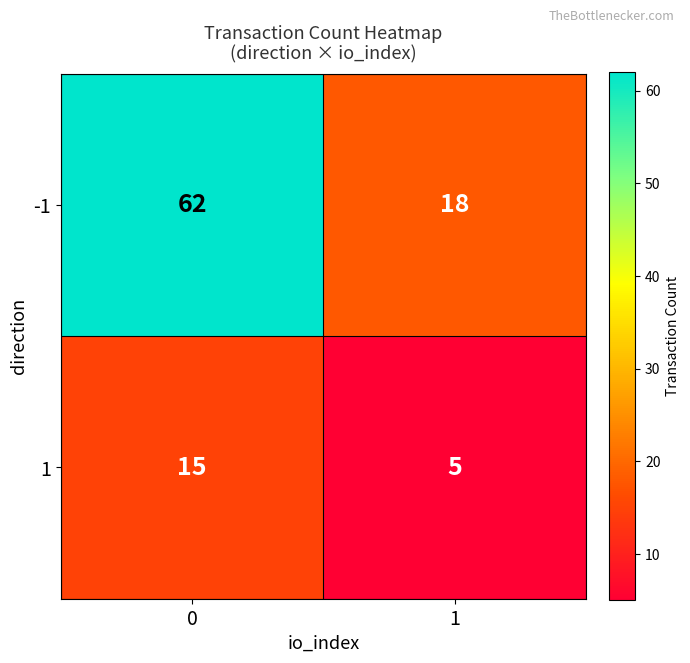

What is the sum of all 1 values?

20